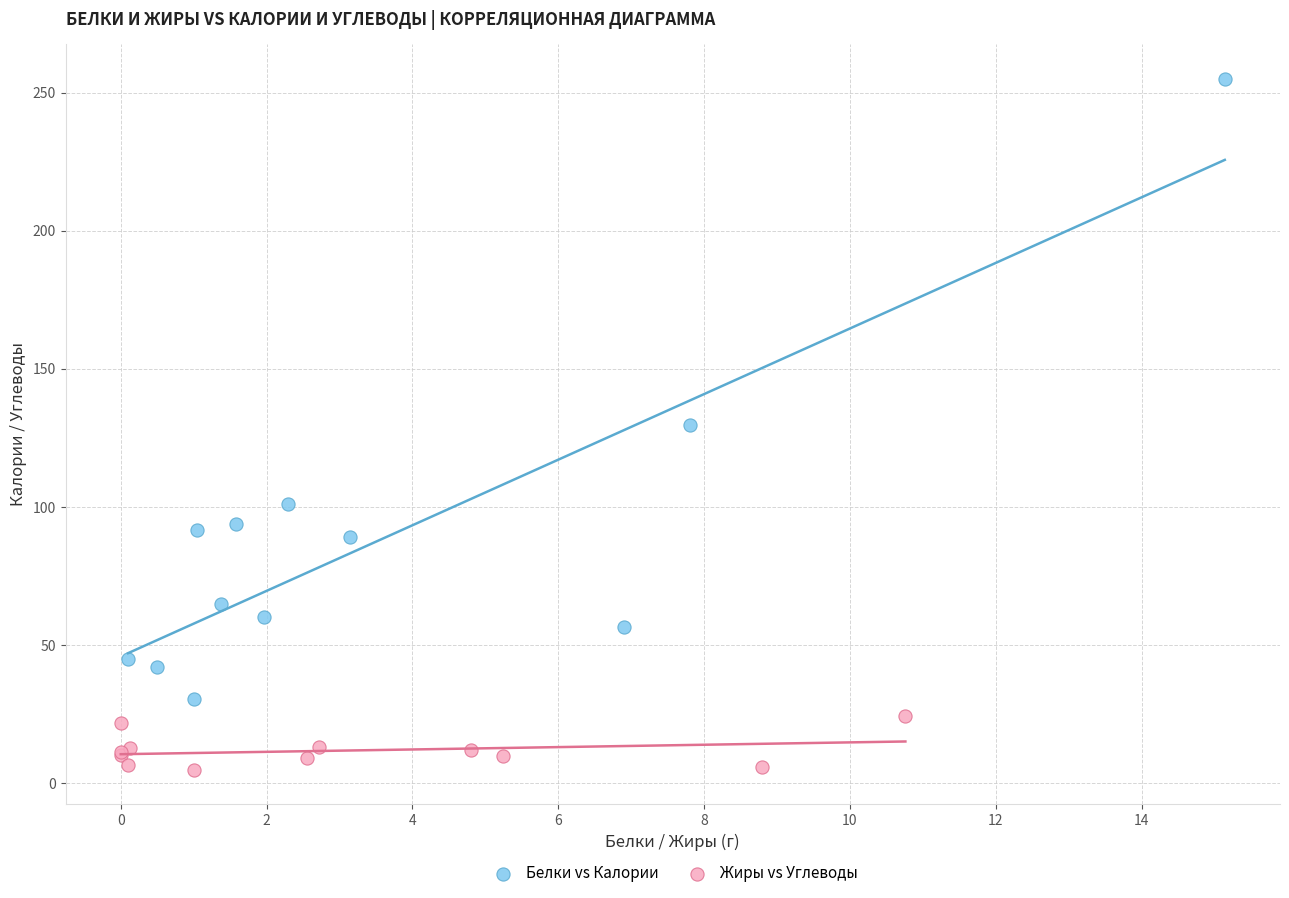

Which series has the largest Y range (max minus min)?

Белки vs Калории